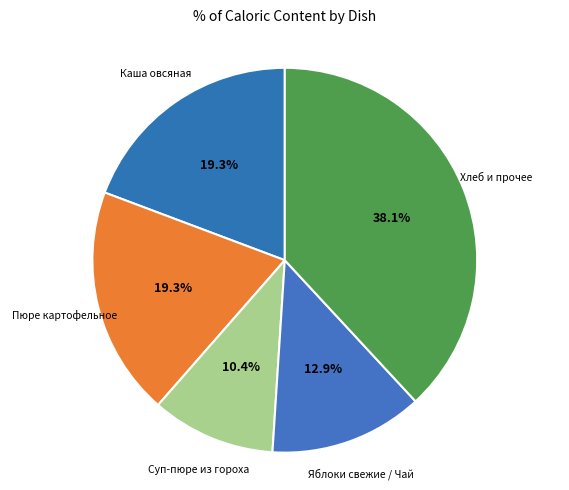

Combined, what portion of the pie is Каша овсяная and Пюре картофельное?

38.6%